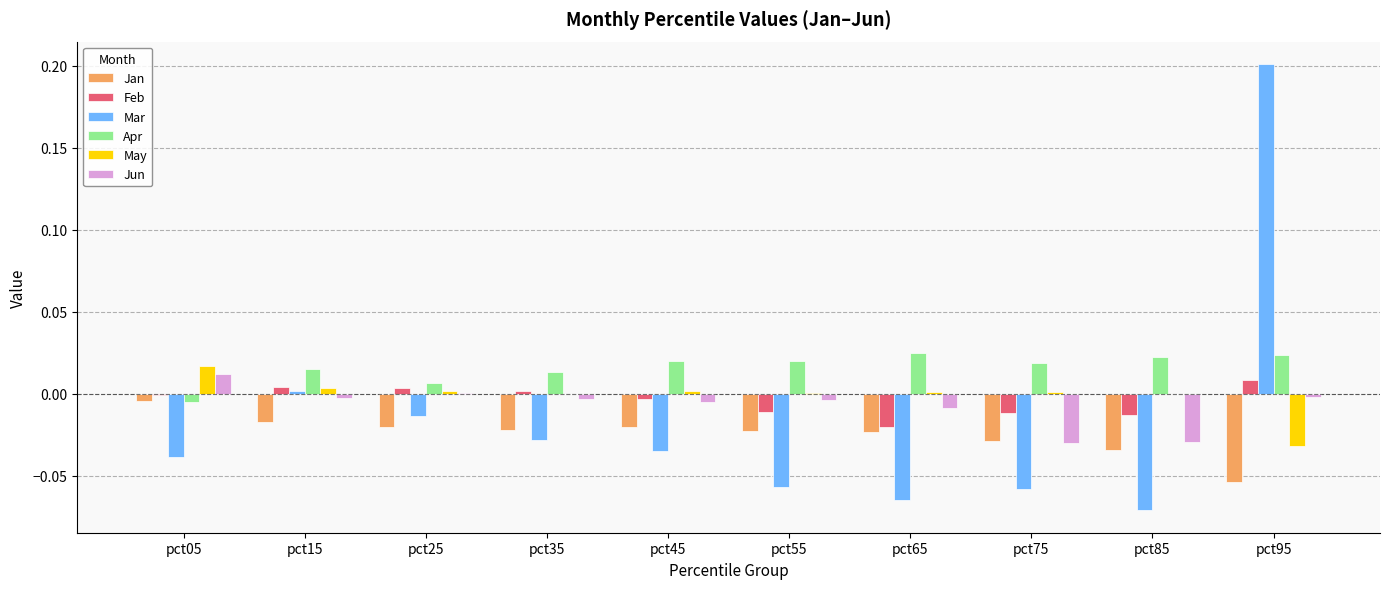

Is the value of Feb at pct45 greater than the value of Apr at pct15?

No